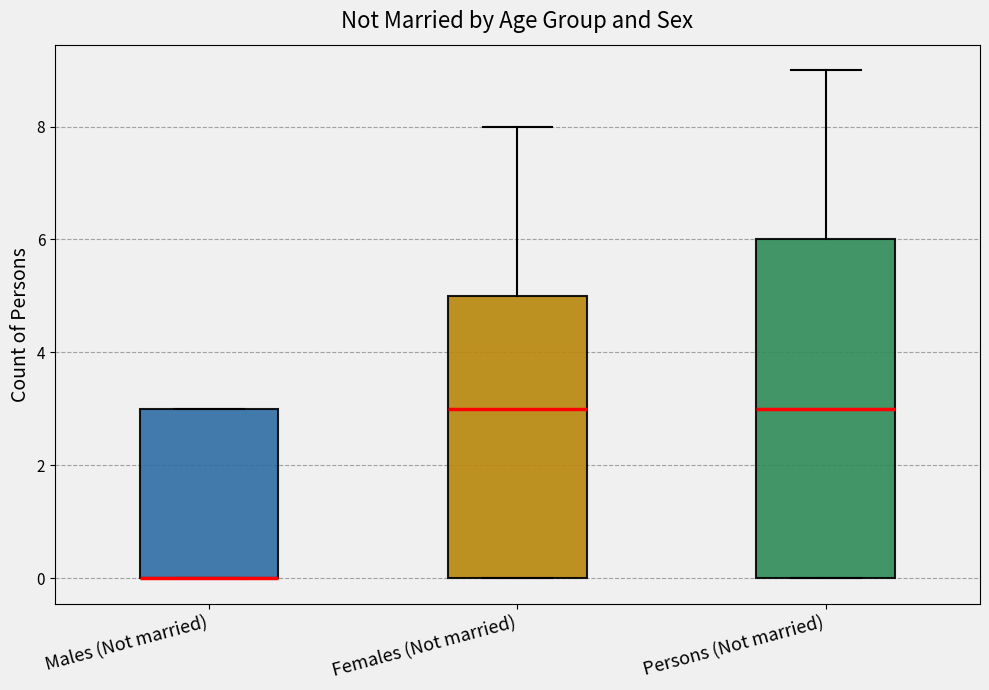

Reading left to right, transcribe this box plot: for each box, give where its median line is, the range the box spans, and where its two whiskers end, as read against the y-axis. The values are not printed on the chart, so give them approximately, as read against the axis.

Males (Not married): median 0 (drawn on the box's lower edge), box 0 to 3, whiskers 0 to 3
Females (Not married): median 3, box 0 to 5, whiskers 0 to 8
Persons (Not married): median 3, box 0 to 6, whiskers 0 to 9